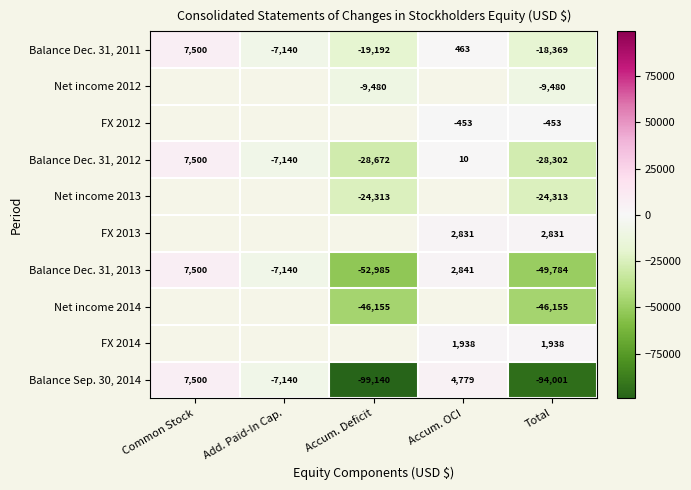

At which label does Balance Dec. 31, 2011 reach its peak?

Common Stock